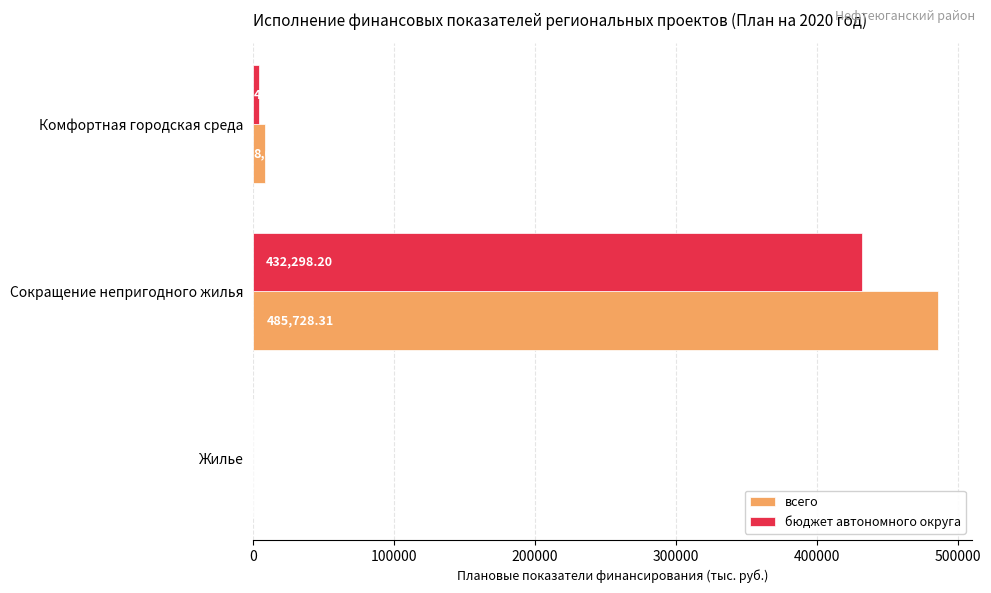

How many distinct data groups are displayed?

2